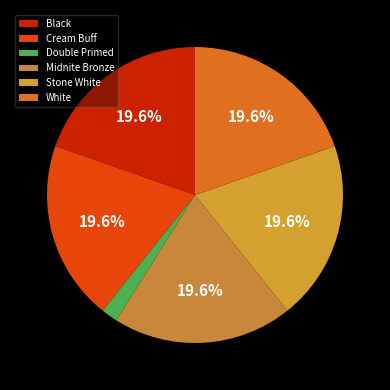

Which category has the smallest portion of the pie?

Double Primed